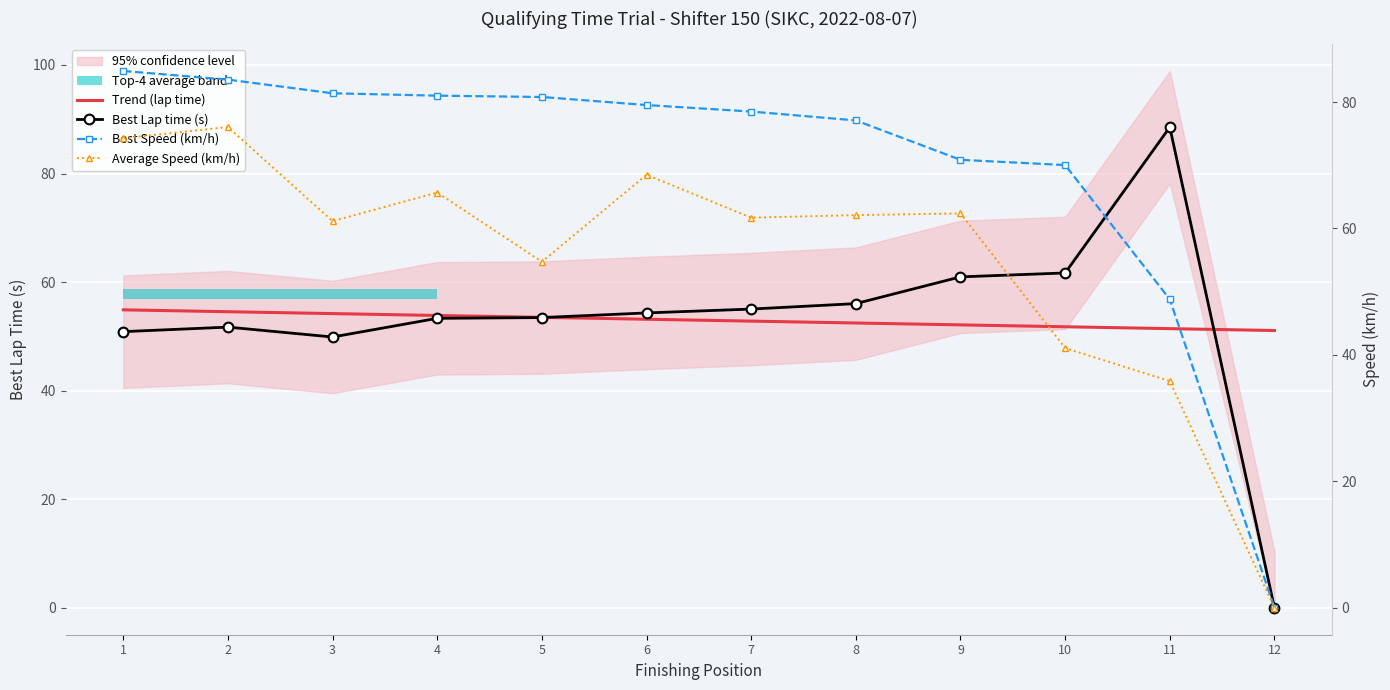

Between which two adjacent categories do Trend (lap time) and Average Speed (km/h) first intersect?

9 and 10